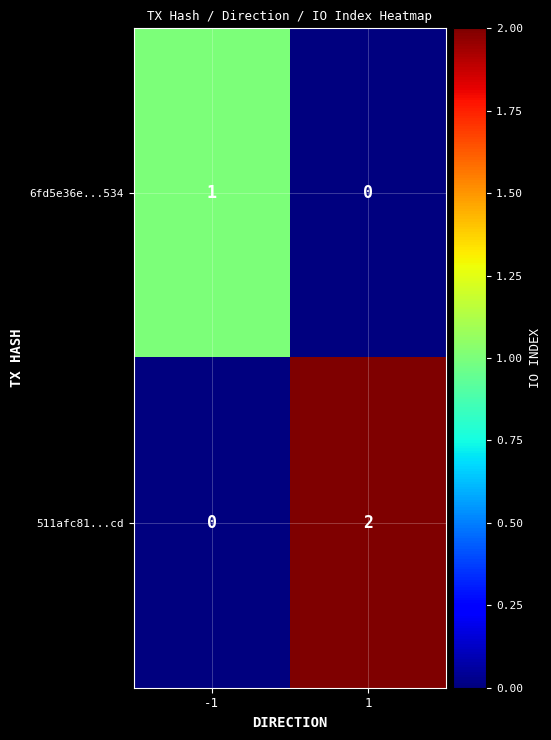

Which series has the largest total across all categories?

511afc81...cd